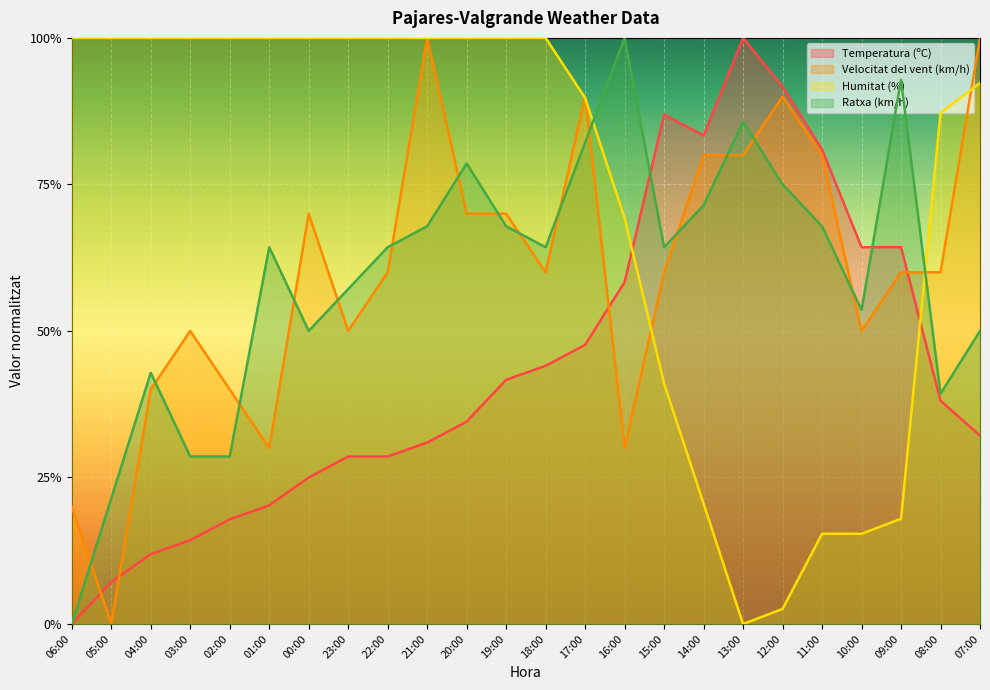

How many values in the Velocitat del vent (km/h) series are below 60?

9